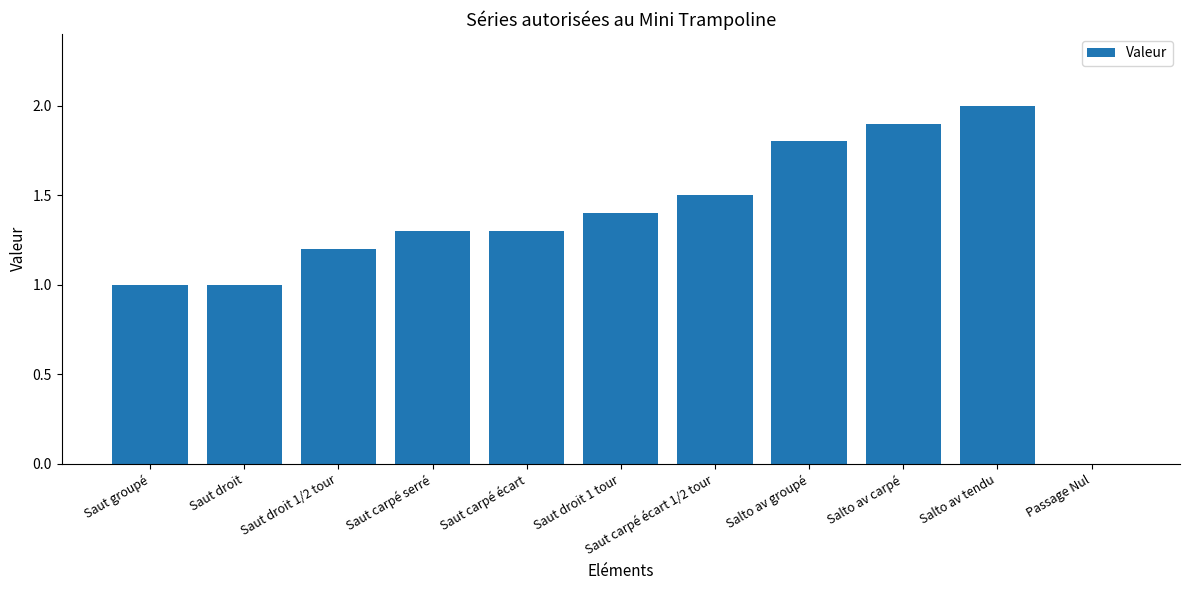

What value does the data have at Salto av carpé?

1.9